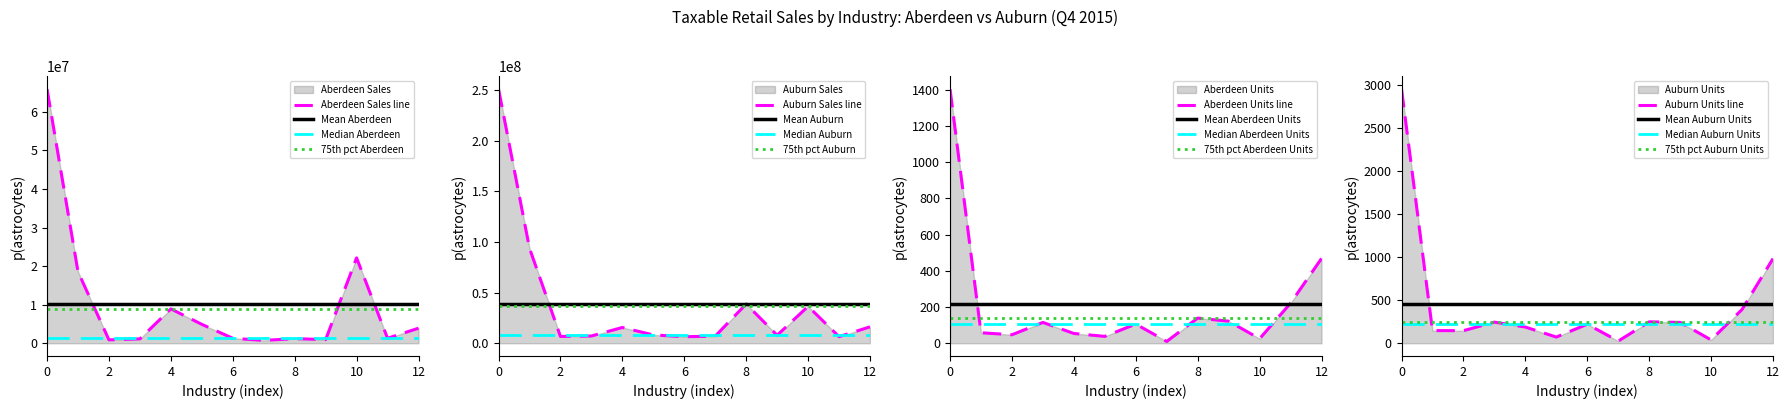

What is the label of the 8th point from the right?

FOOD & BEVERAGE STORES